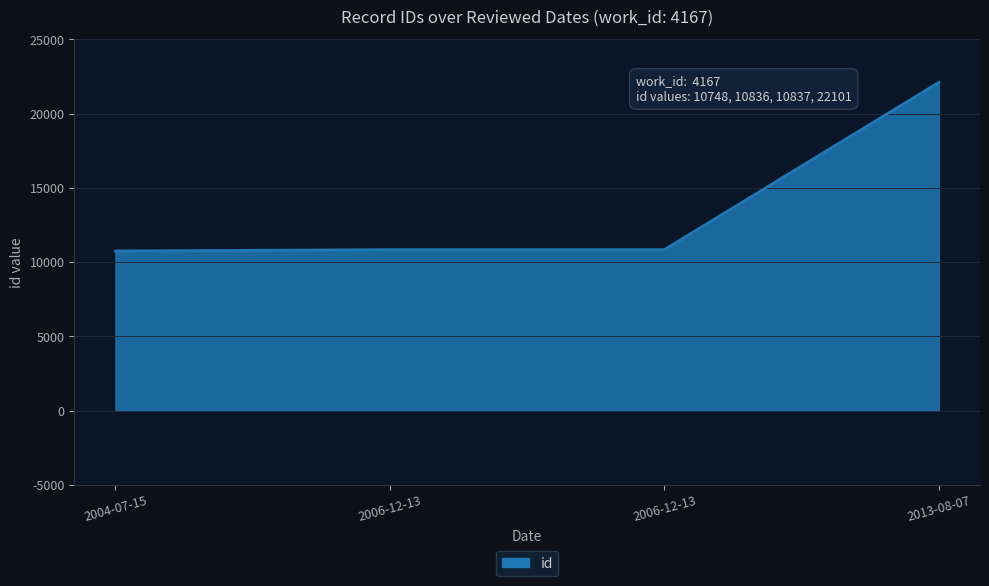

Rank the categories by value from lowest to highest.

2004-07-15, 2006-12-13, 2006-12-13, 2013-08-07